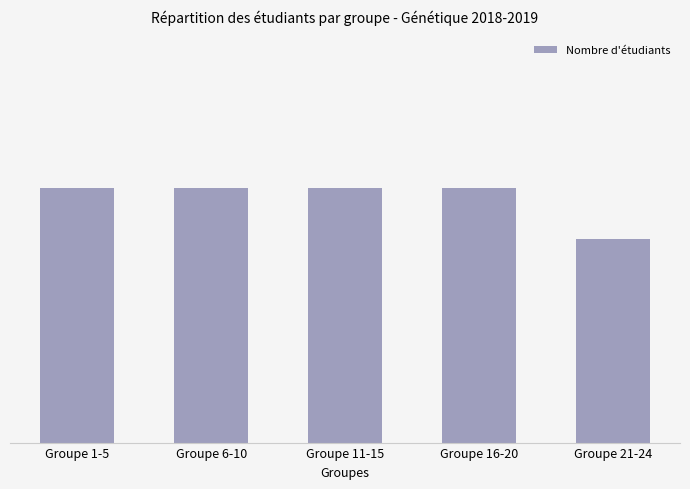

Rank the categories by value from highest to lowest.

Groupe 1-5, Groupe 6-10, Groupe 11-15, Groupe 16-20, Groupe 21-24